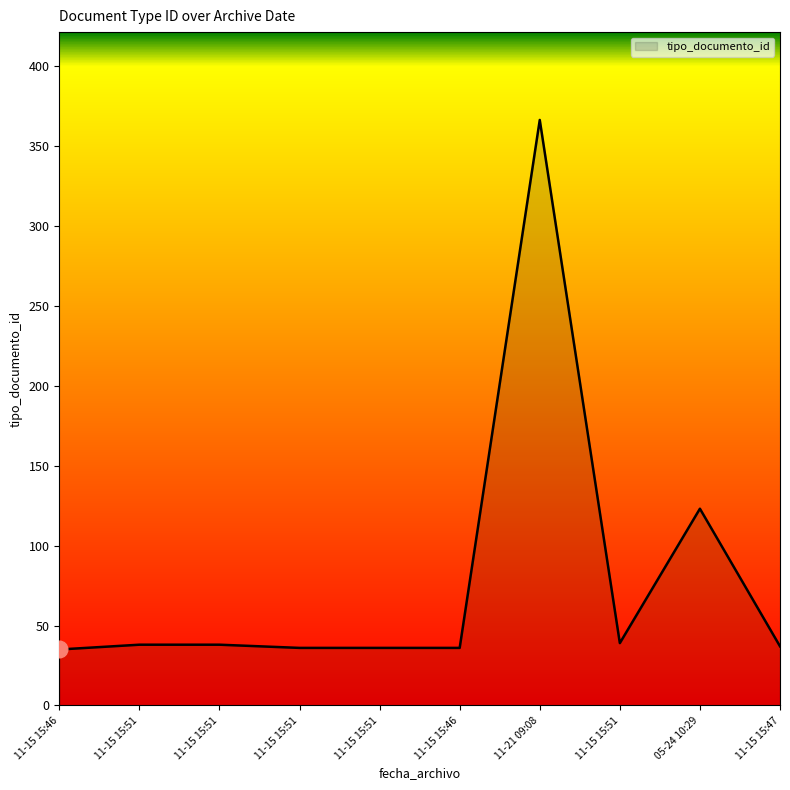

Does the chart have visible grid lines?

No